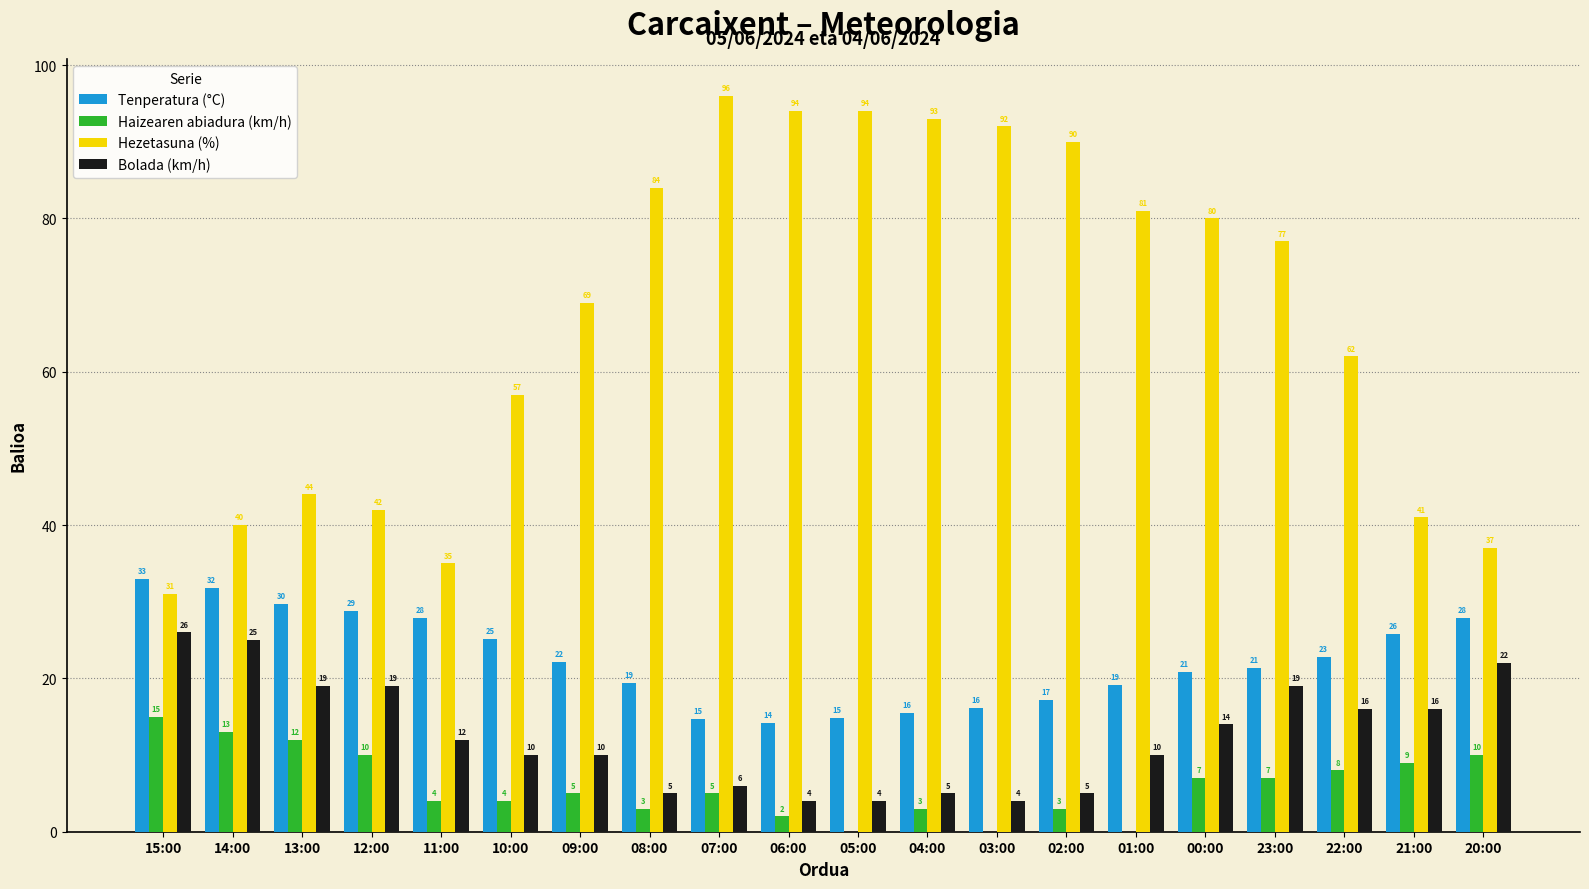

What is the sum of the Hezetasuna (%) values at 04:00 and 05:00?

187.0